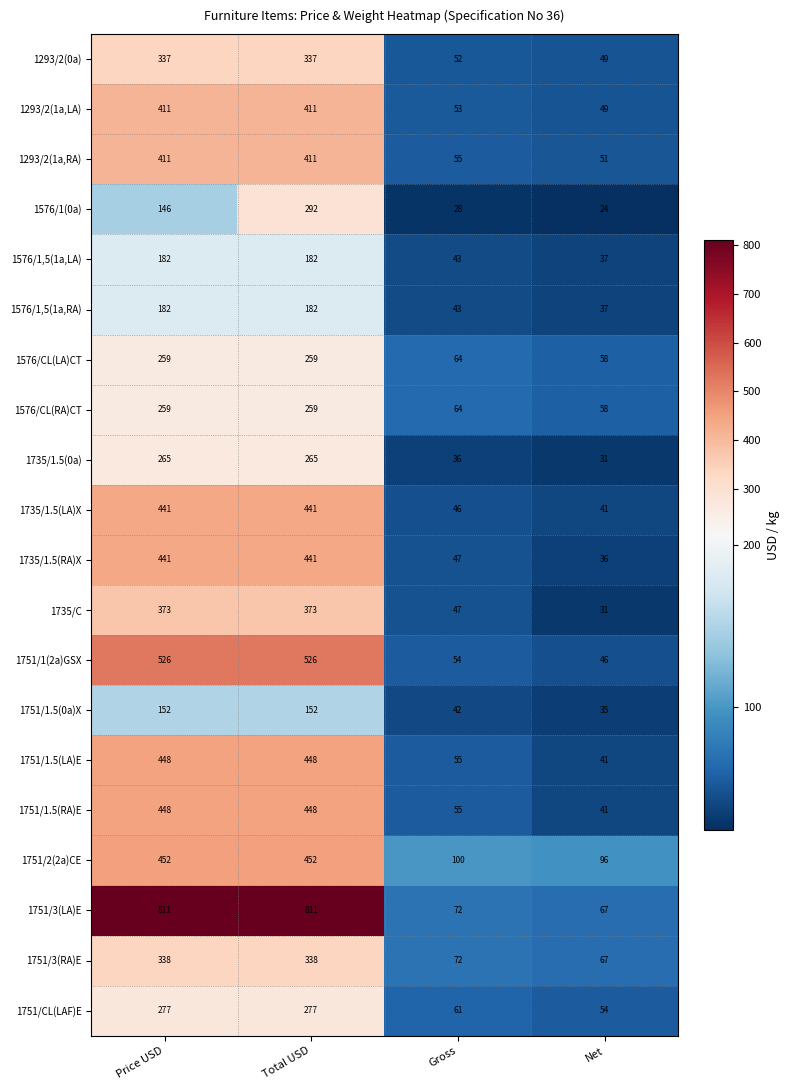

What is the difference between the highest and lowest values at Total USD?

659